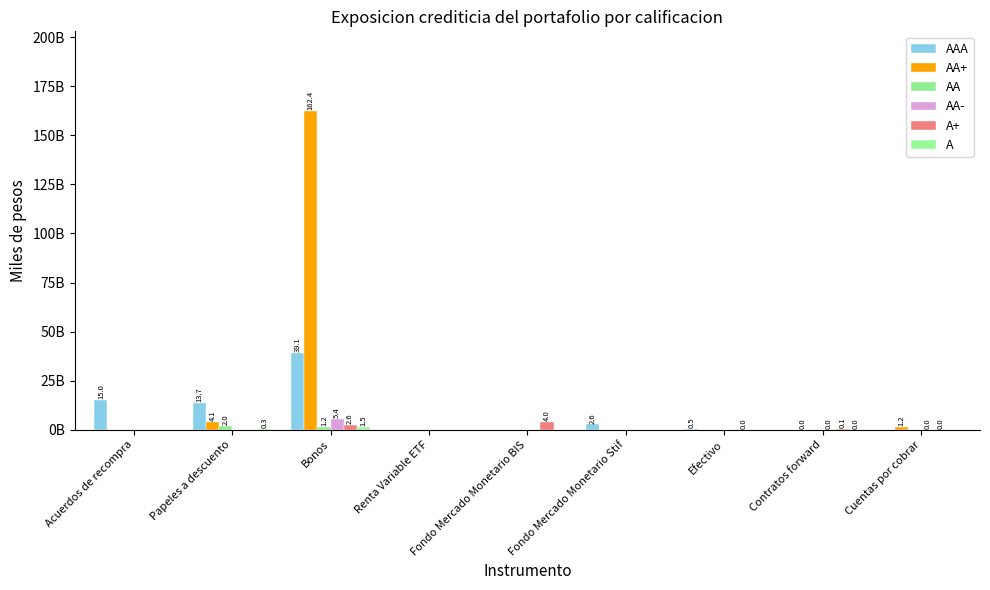

Is the value of AA+ at Cuentas por cobrar greater than the value of AAA at Fondo Mercado Monetario BIS?

Yes